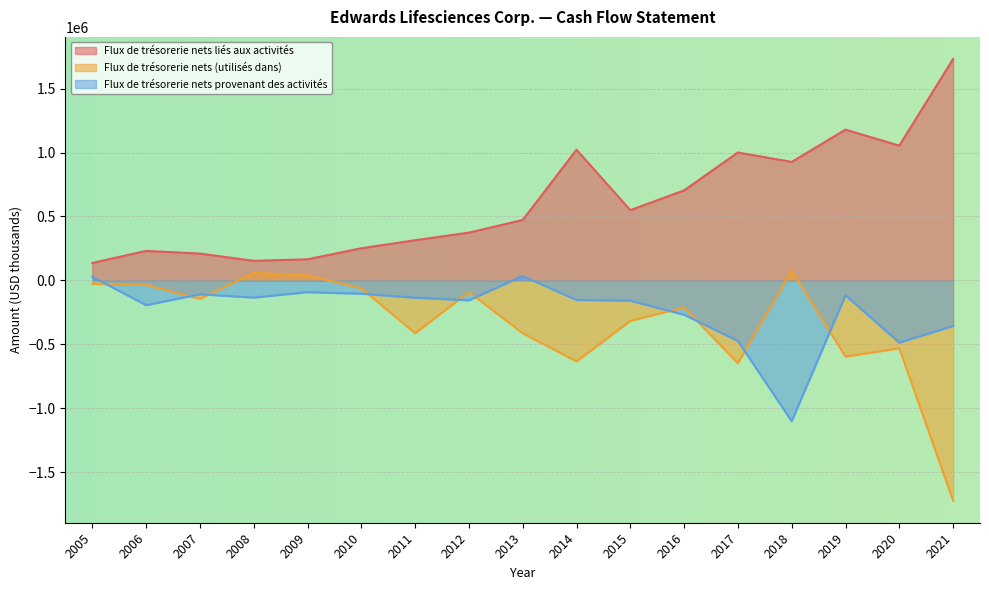

True or false: Flux de trésorerie nets provenant des activités and Flux de trésorerie nets liés aux activités cross at least once.

False